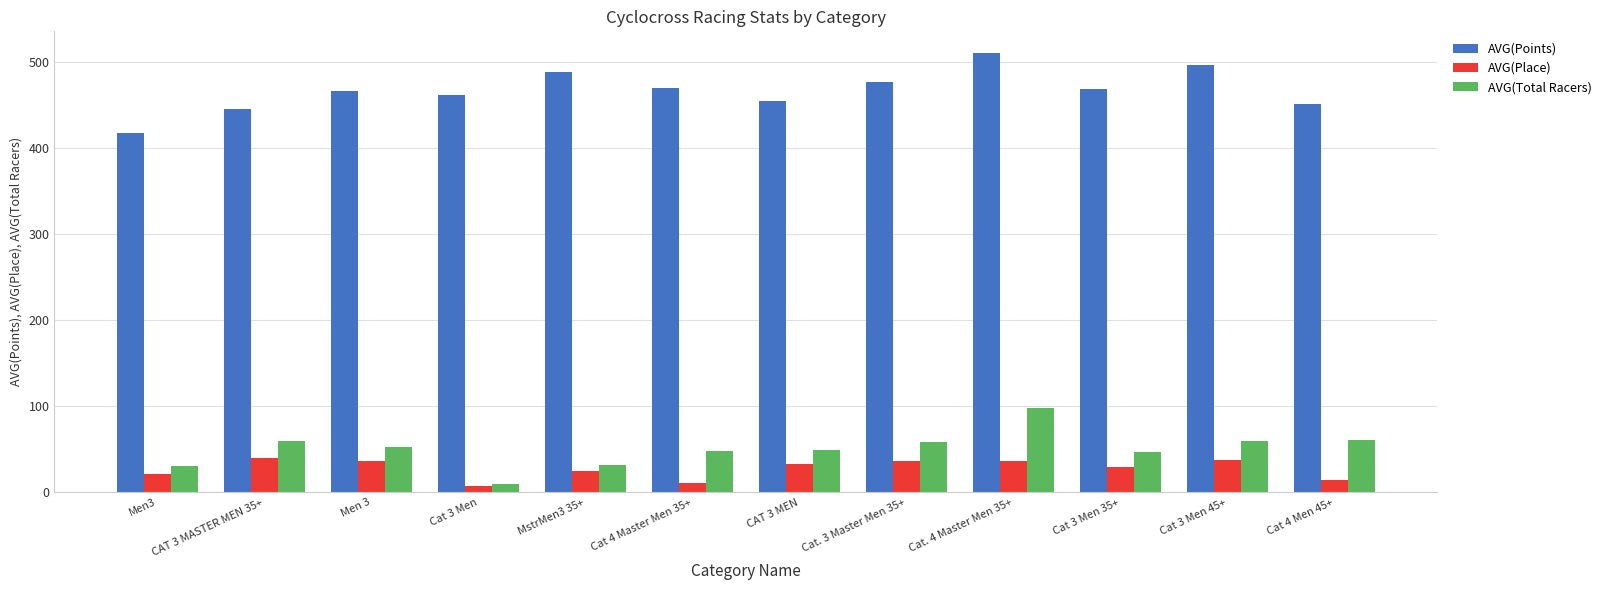

What is the label of the 12th bar from the left?

Cat 4 Men 45+